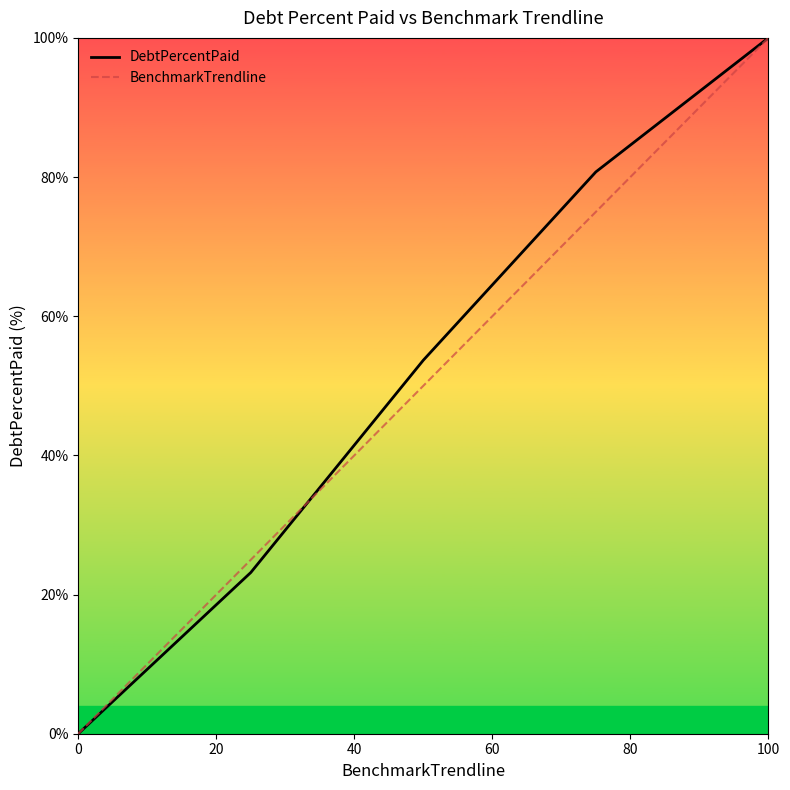

Is this an area chart (filled region under the line)?

No